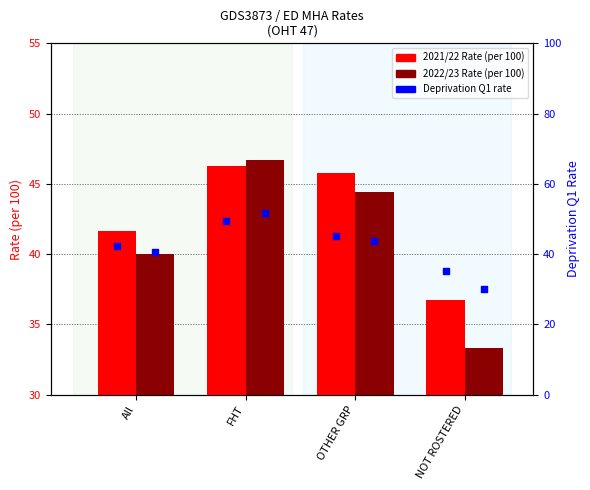

At which category is the sum across all series the highest?

FHT